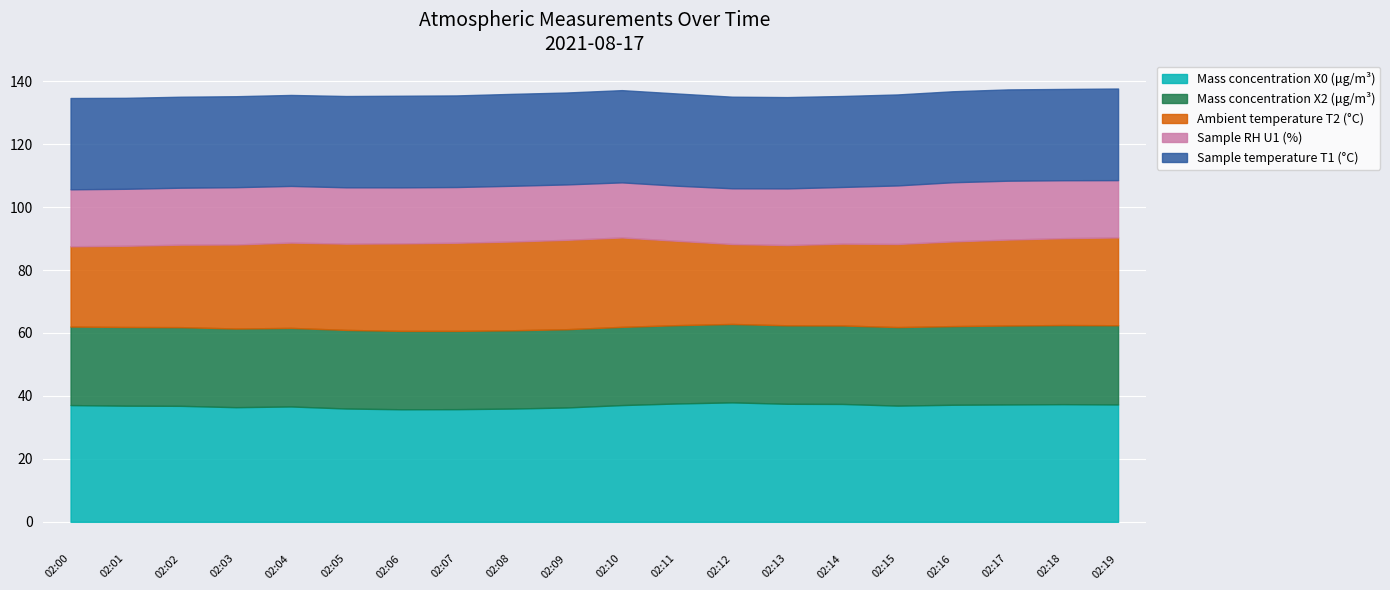

How many interior local valleys does the Mass concentration X0 (μg/m³) series have?

3